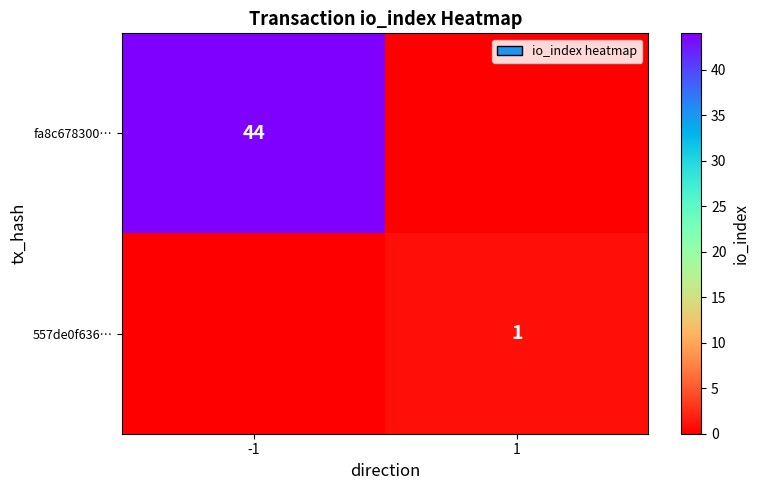

True or false: fa8c678300… has a value of 78 at -1.

False